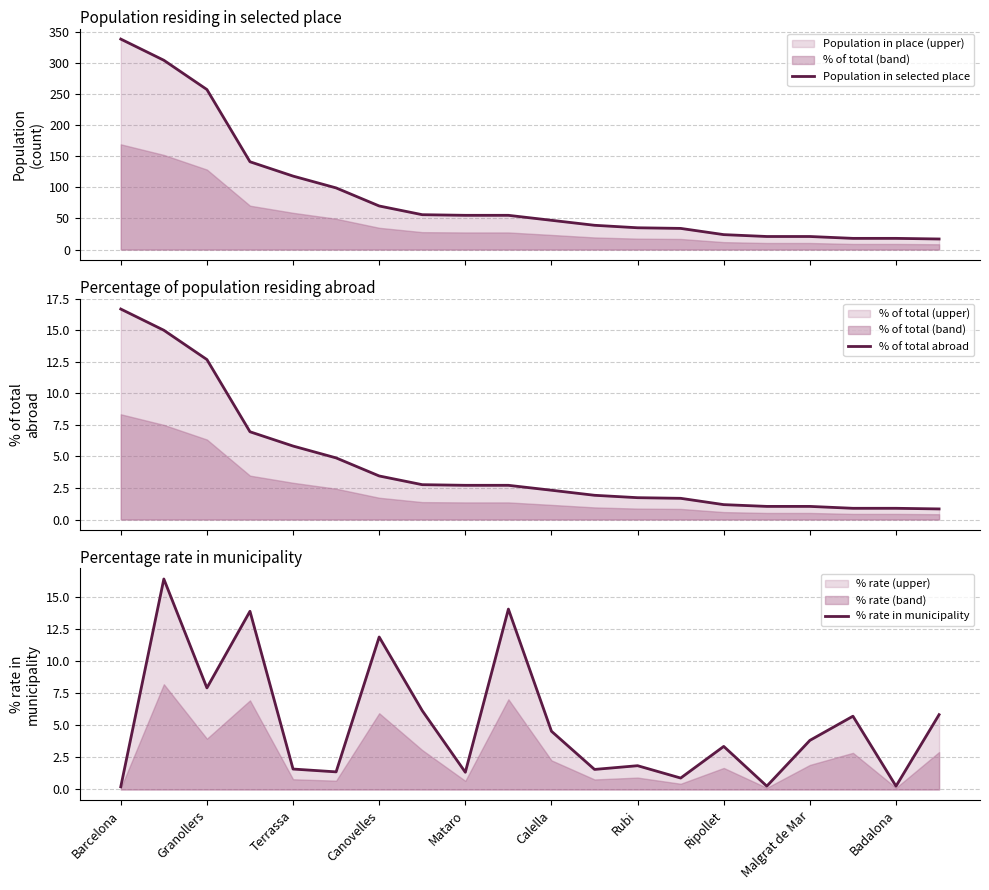

What is the minimum value for Population in selected place?

17